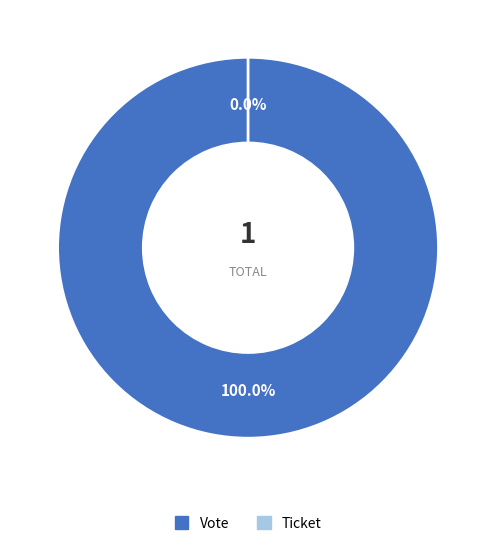

To the nearest percent, what is the combined percentage of Vote and Ticket?

100%